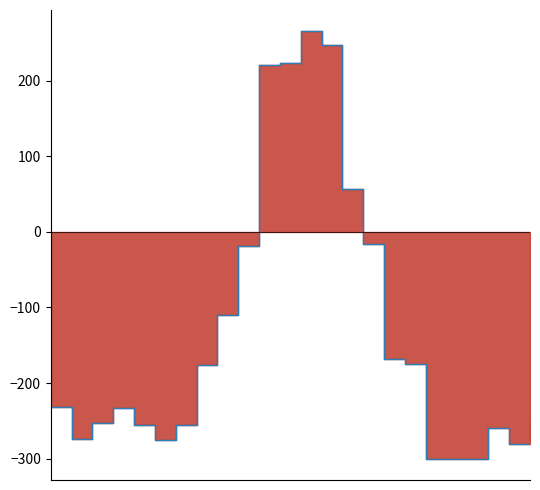

At which label is the value closest to -17?

15